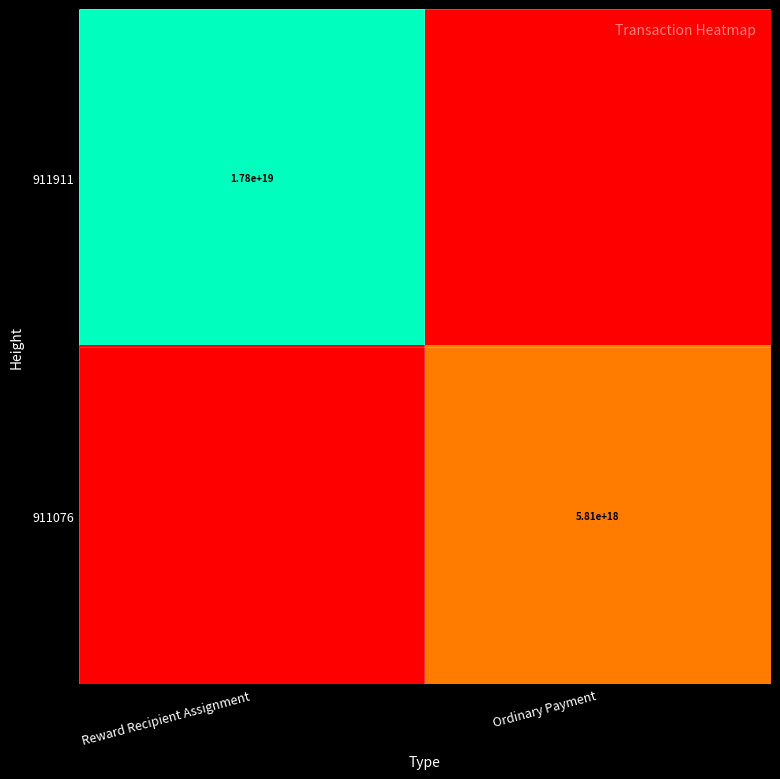

Is the value of 911911 at Reward Recipient Assignment greater than the value of 911076 at Ordinary Payment?

Yes